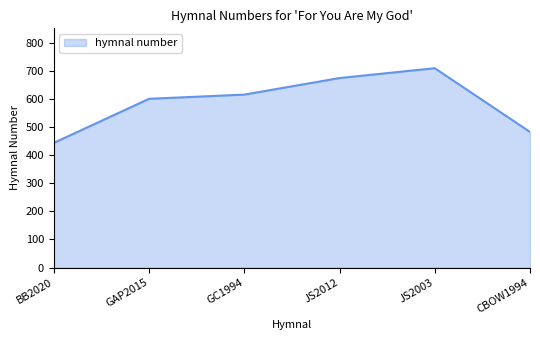

Which has a higher value, GAP2015 or BB2020?

GAP2015